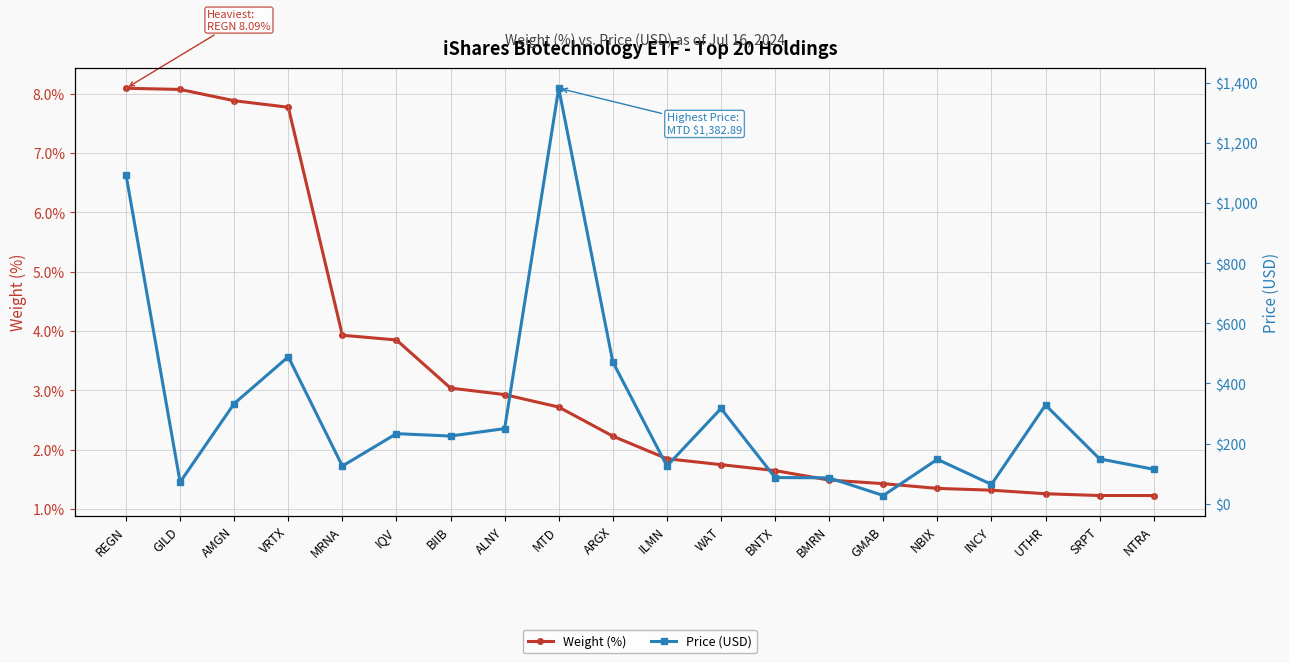

What is the difference between the second highest and second lowest values in the Weight (%) series?

6.8